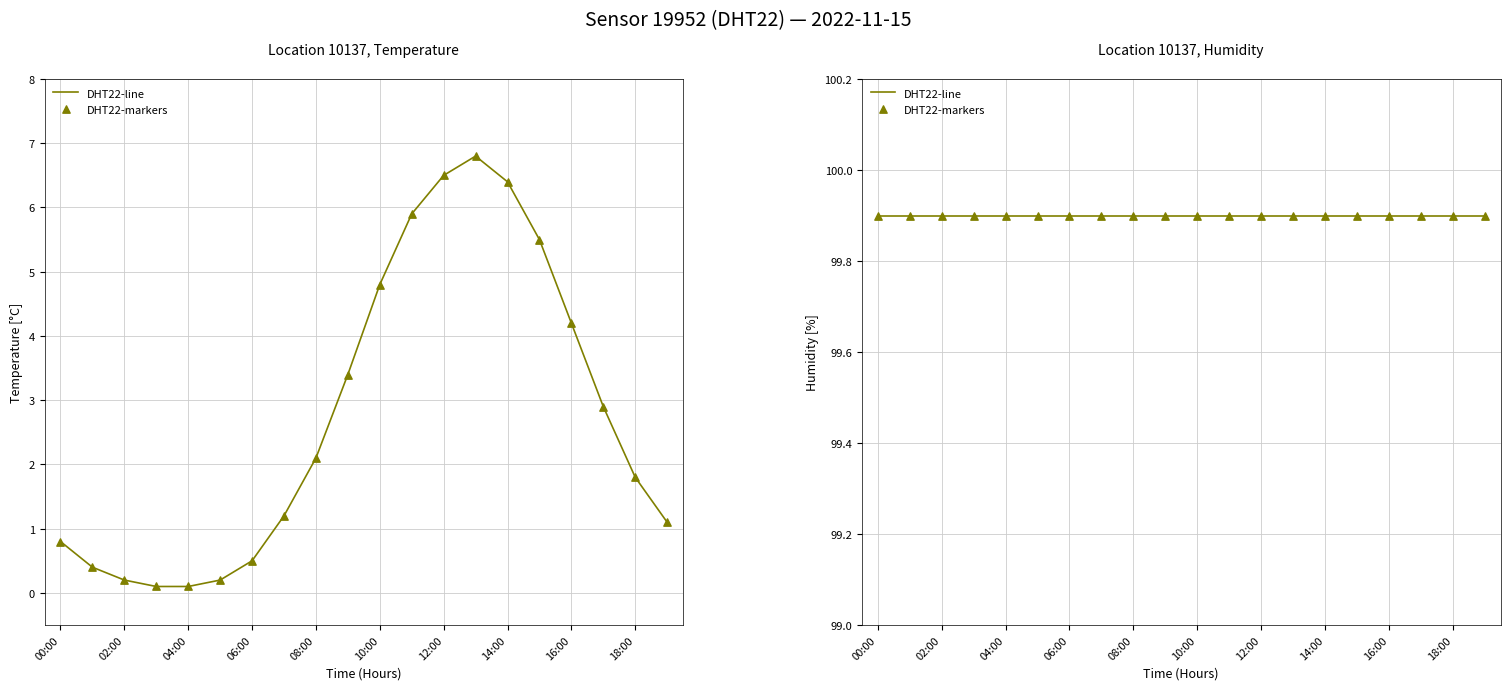

What is the change in value from 13:00 to 17:00?

-3.9